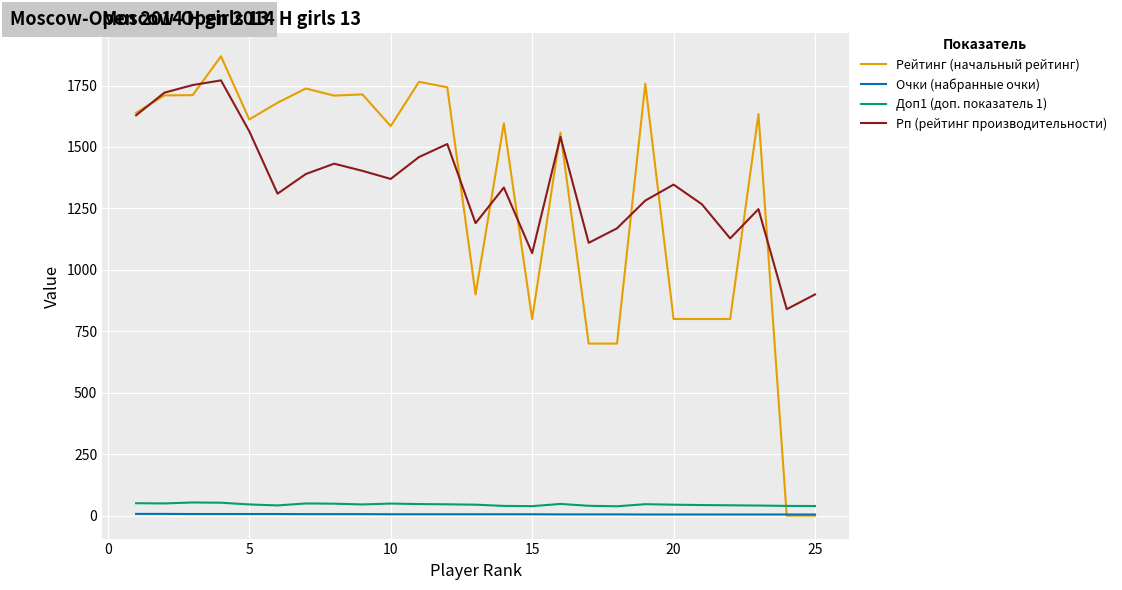

Which series has the largest range (max minus min)?

Рейтинг (начальный рейтинг)